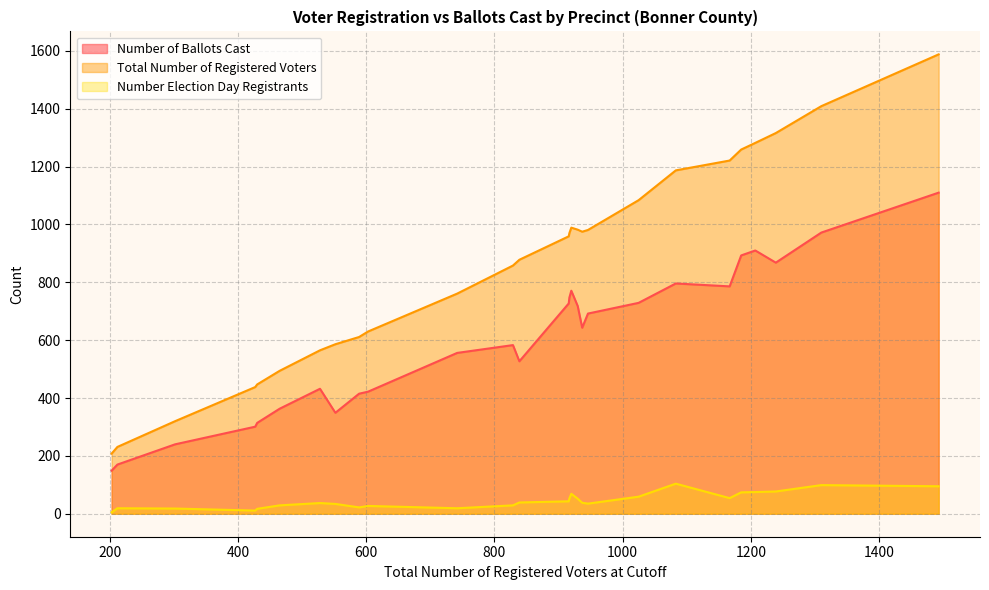

True or false: Number of Ballots Cast and Total Number of Registered Voters cross at least once.

False